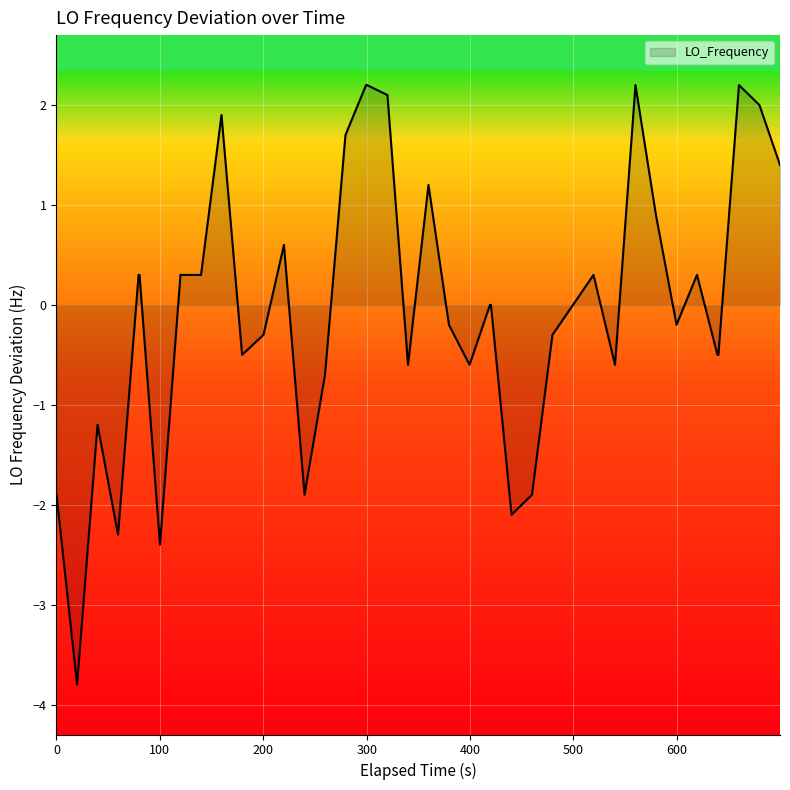

What is the maximum value shown in the chart?

2.2